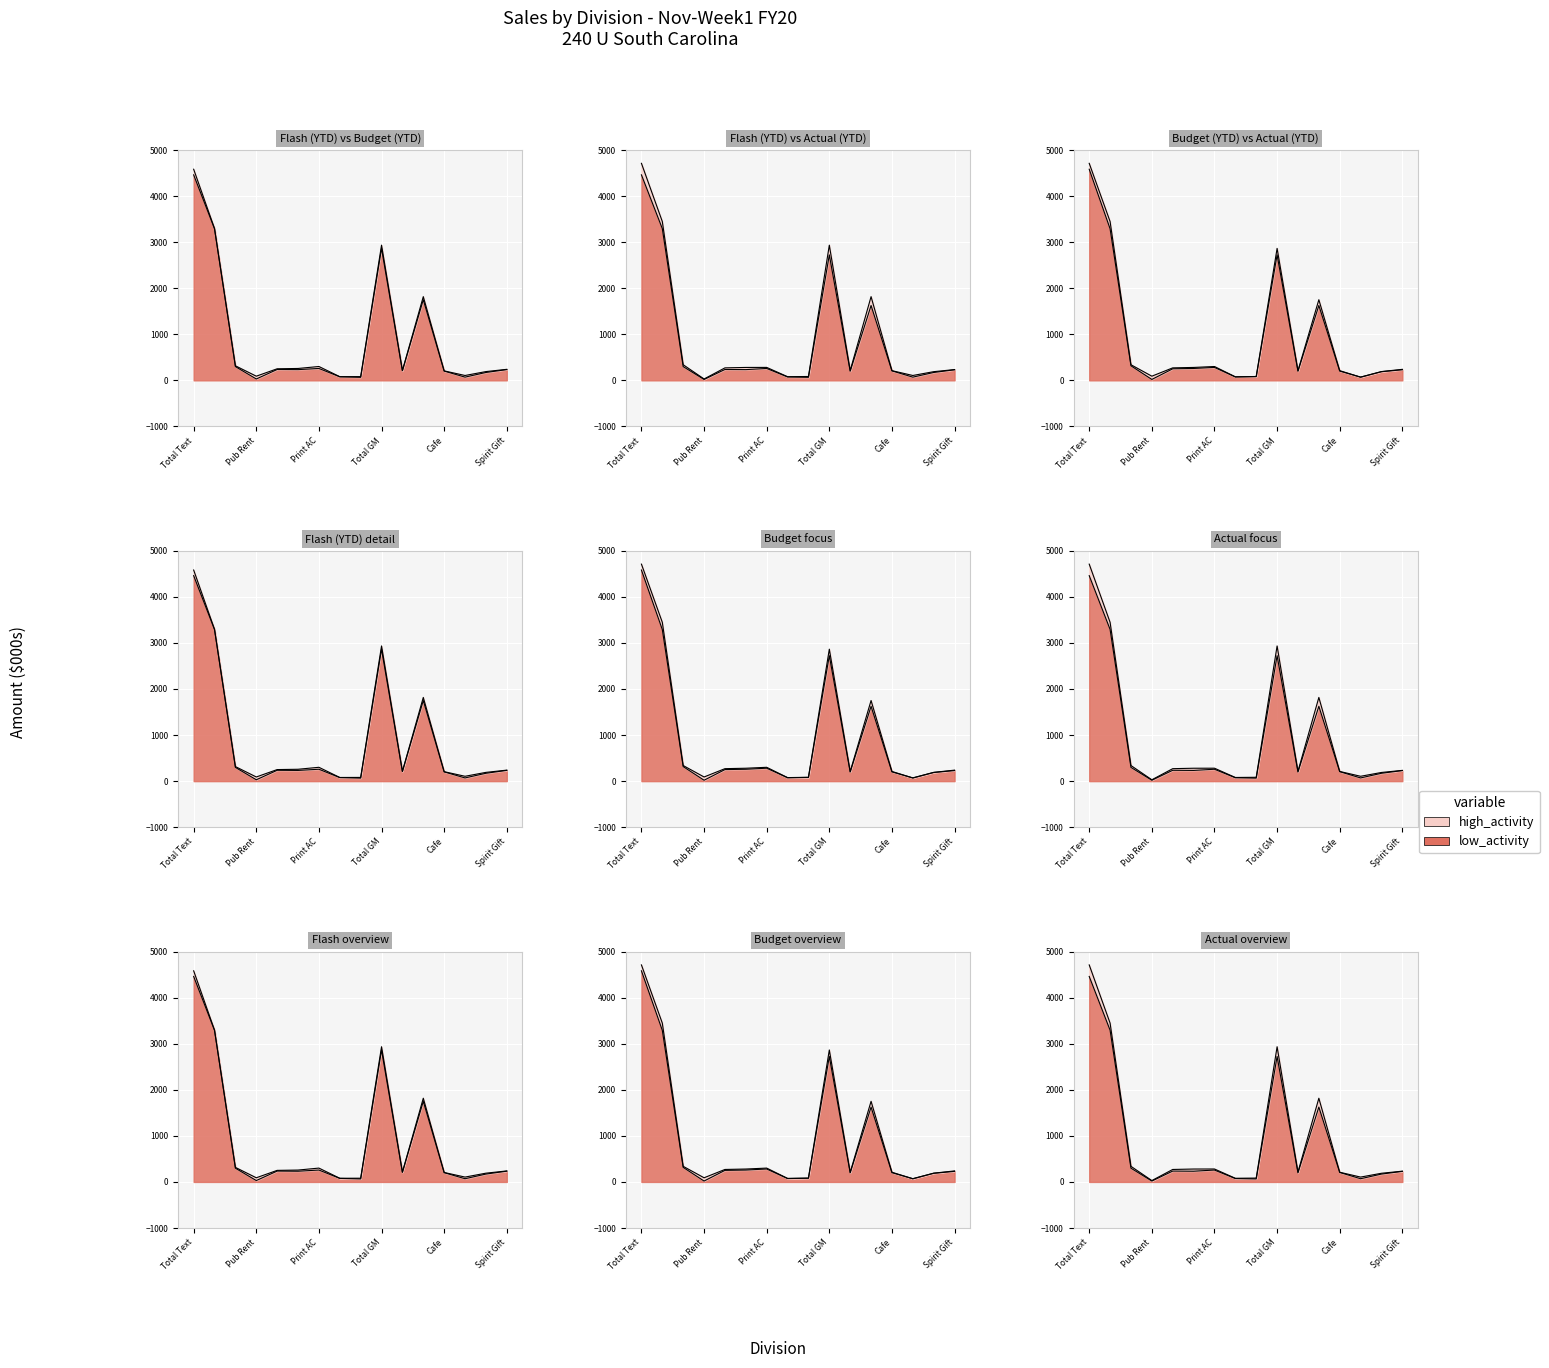

What is the difference between the highest and lowest values at Total Text?

122.0